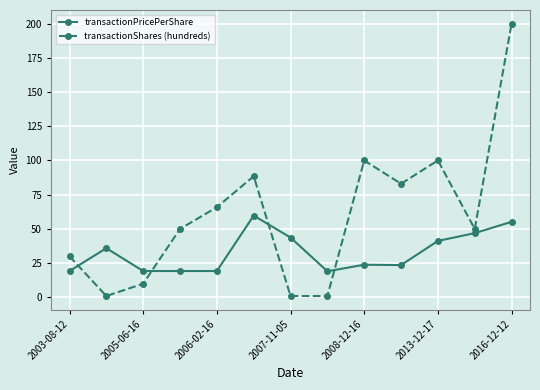

How many lines are shown in the chart?

2